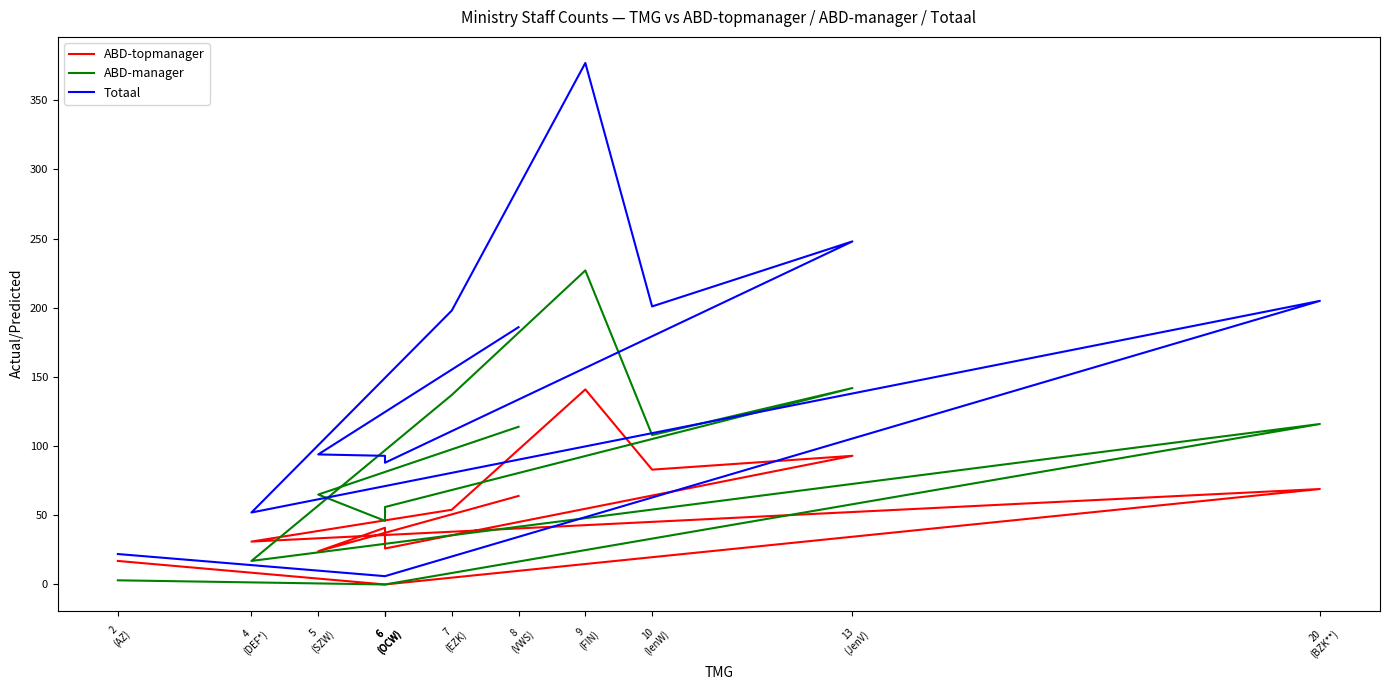

Reading left to right, transcribe all the data shown in this chart.

ABD-topmanager: 2
(AZ)=17	6
(OCW)=0	20
(BZK**)=69	4
(DEF*)=31	7
(EZK)=54	9
(FIN)=141	10
(IenW)=83	13
(JenV)=93	6
(OCW)=26	6
(OCW)=41	5
(SZW)=24	8
(VWS)=64
ABD-manager: 2
(AZ)=3	6
(OCW)=0	20
(BZK**)=116	4
(DEF*)=17	7
(EZK)=137	9
(FIN)=227	10
(IenW)=108	13
(JenV)=142	6
(OCW)=56	6
(OCW)=46	5
(SZW)=65	8
(VWS)=114
Totaal: 2
(AZ)=22	6
(OCW)=6	20
(BZK**)=205	4
(DEF*)=52	7
(EZK)=198	9
(FIN)=377	10
(IenW)=201	13
(JenV)=248	6
(OCW)=88	6
(OCW)=93	5
(SZW)=94	8
(VWS)=186